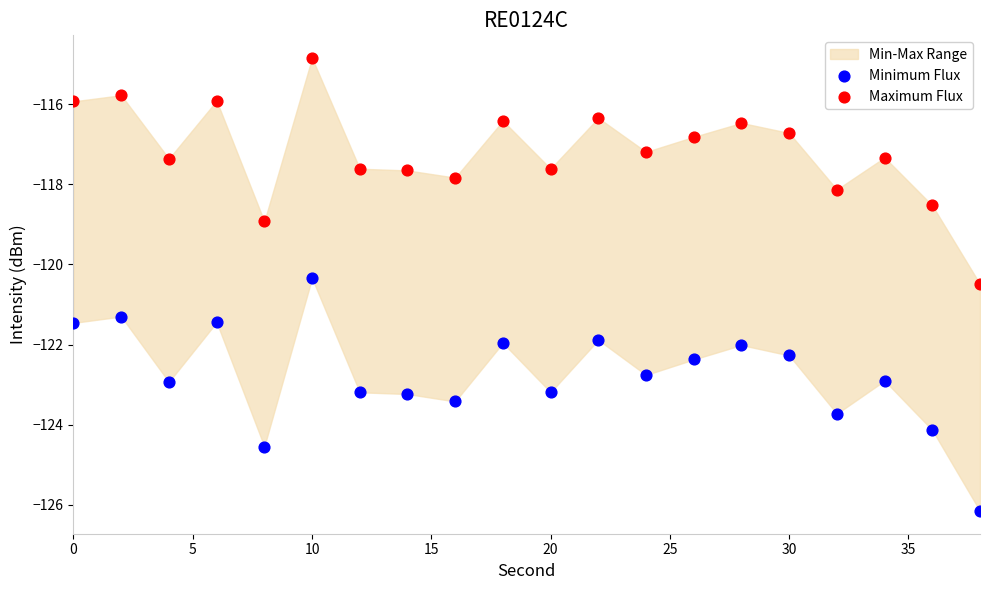

Which series contains the highest Y value?

Maximum Flux